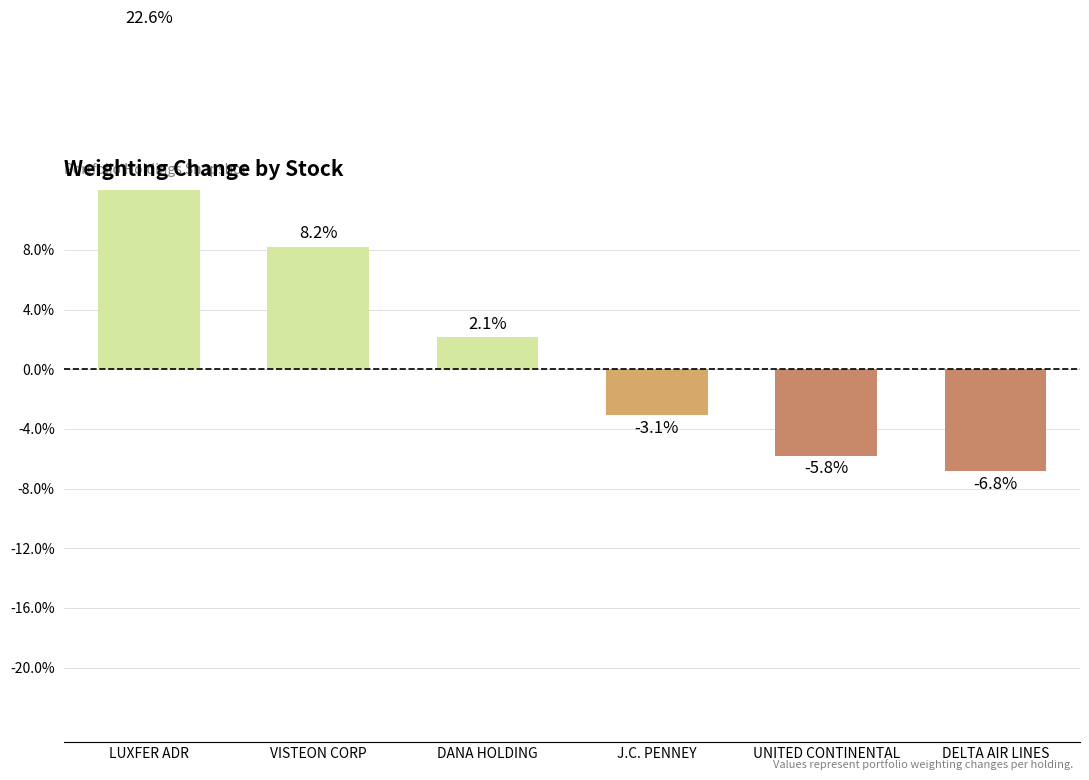

How many bars are there in total?

6